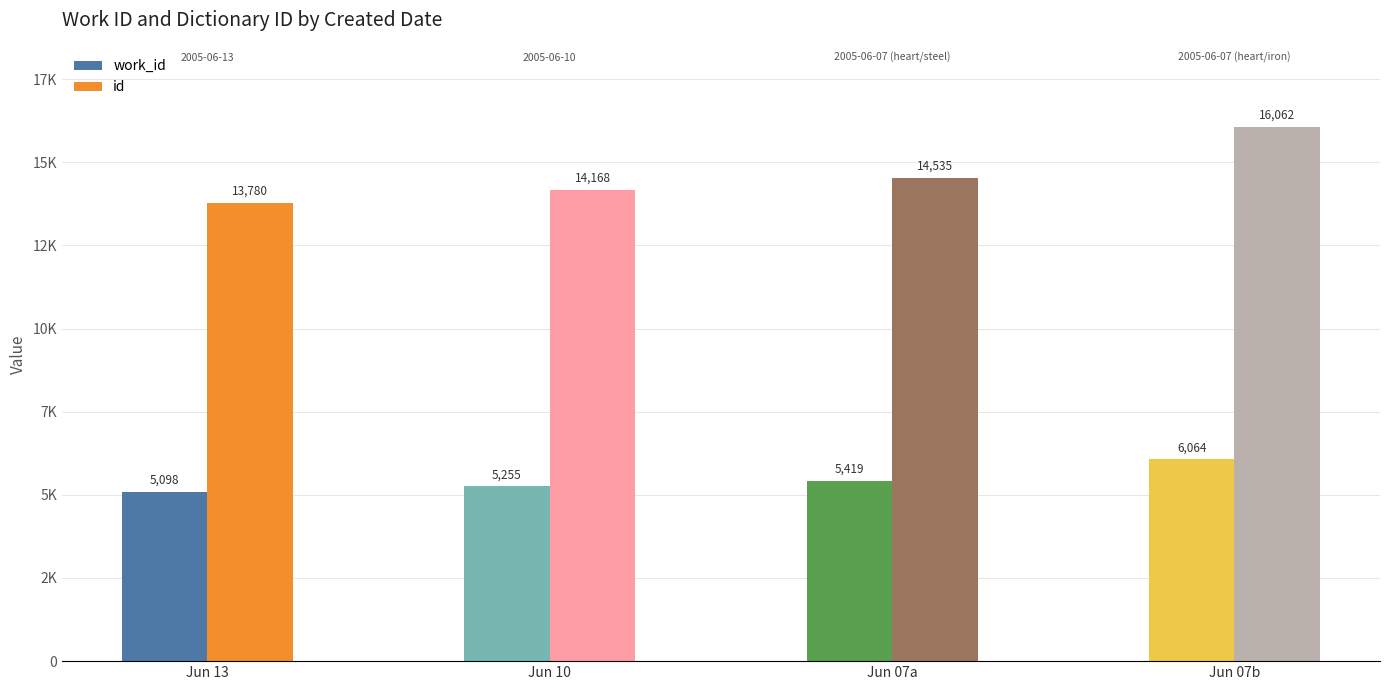

Reading right to left, list all the values displayed in this chart.

work_id: 2005-06-07 (heart/iron)=6064	2005-06-07 (heart/steel)=5419	2005-06-10=5255	2005-06-13=5098
id: 2005-06-07 (heart/iron)=16062	2005-06-07 (heart/steel)=14535	2005-06-10=14168	2005-06-13=13780